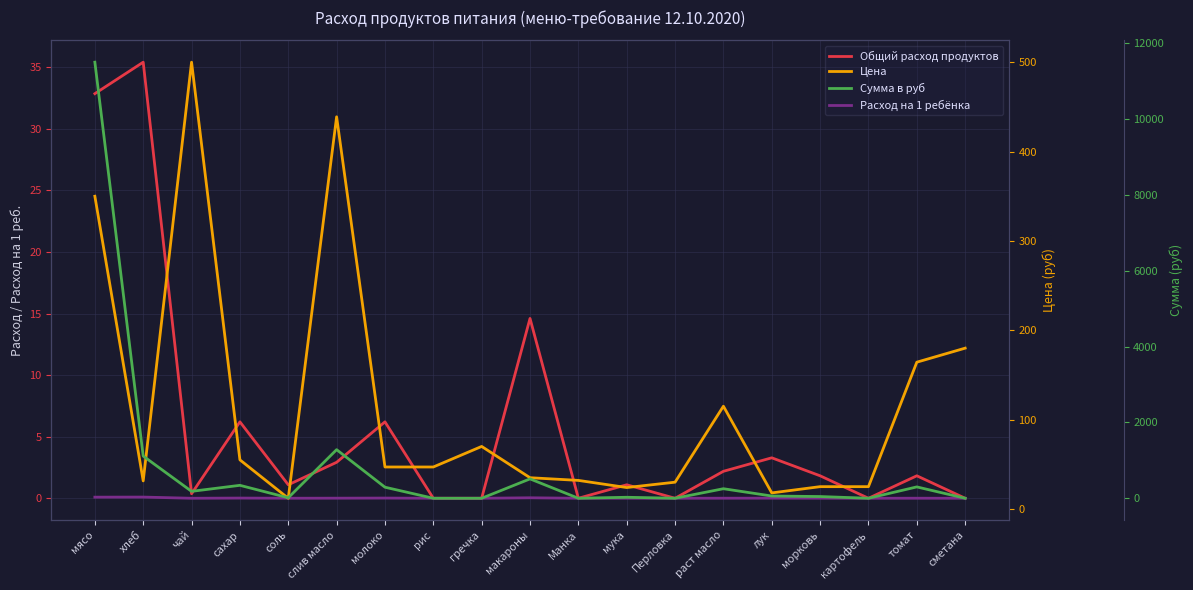

True or false: Расход на 1 ребёнка and Сумма в руб cross at least once.

False